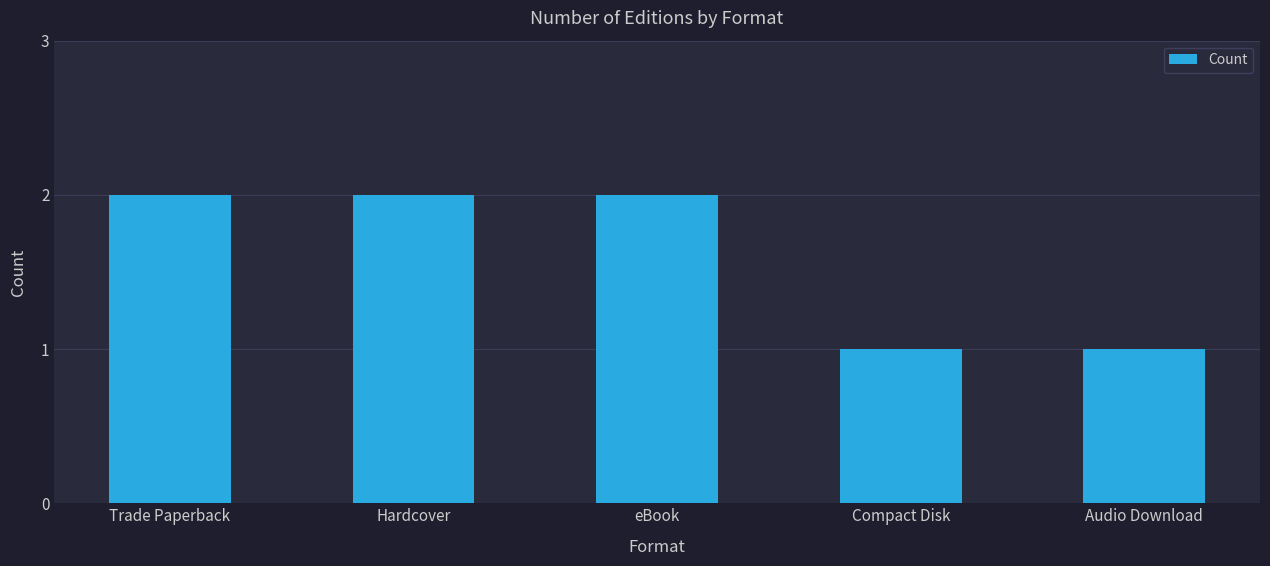

Between Hardcover and Compact Disk, which is larger?

Hardcover